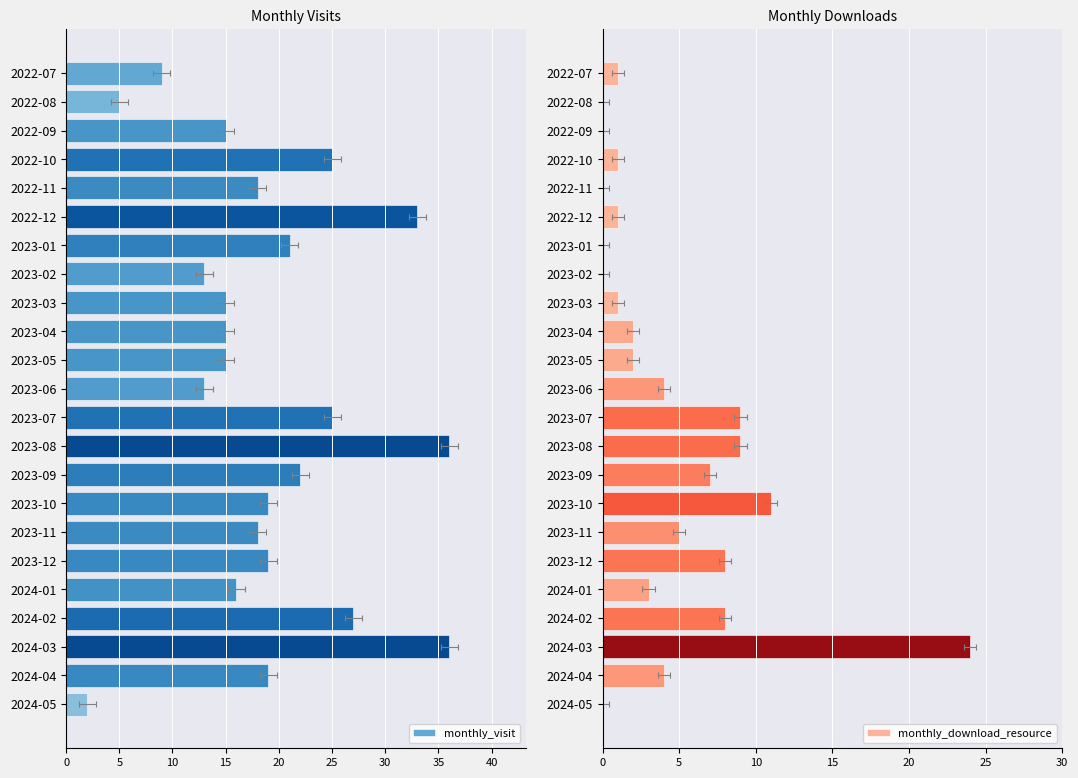

Rank the series by their maximum value, from lowest to highest.

monthly_download_resource, monthly_visit